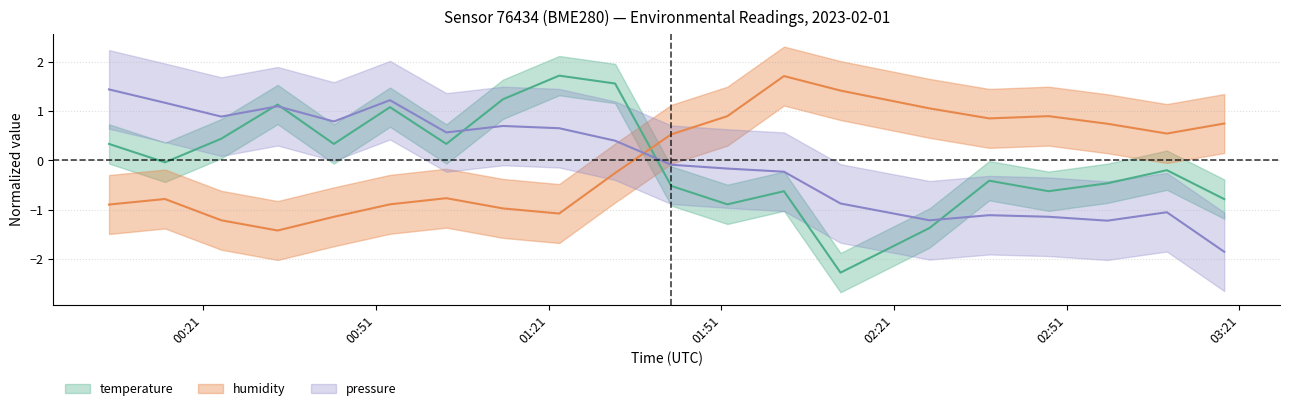

What is the value of the pressure_norm point at the 16th from the left?

-1.1